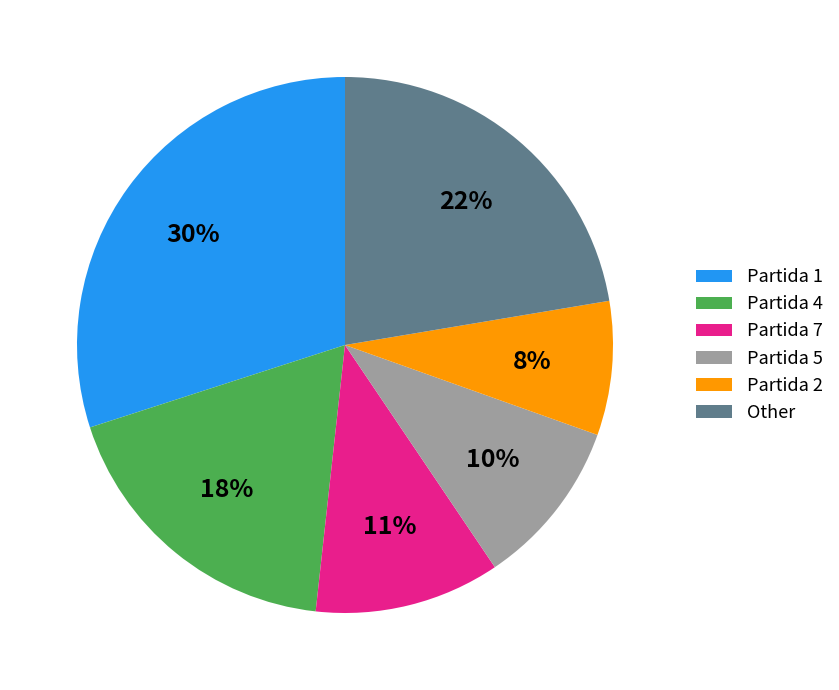

Rank the categories by value from highest to lowest.

Partida 1, Other, Partida 4, Partida 7, Partida 5, Partida 2